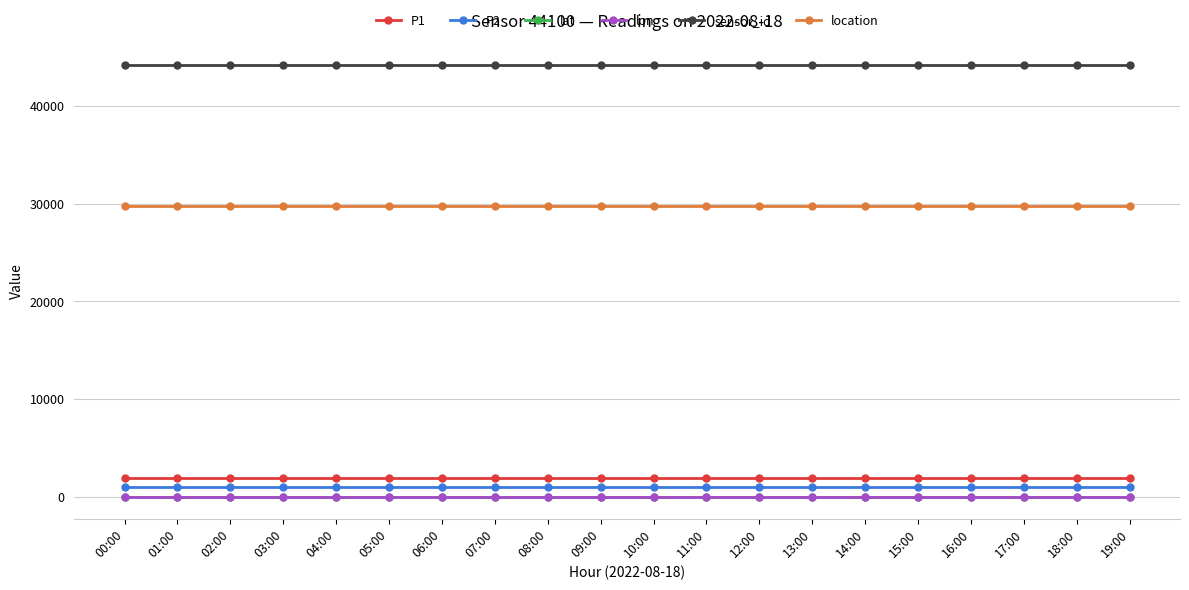

Is the value of sensor_id at 04:00 greater than the value of P2 at 19:00?

Yes